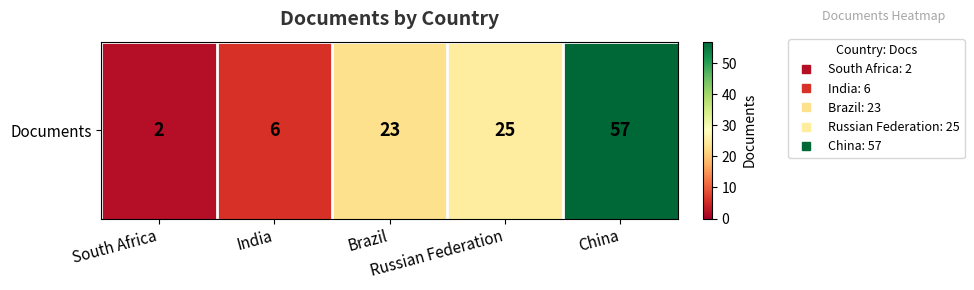

Approximately how many times larger is the value at China compared to Brazil?

2.5